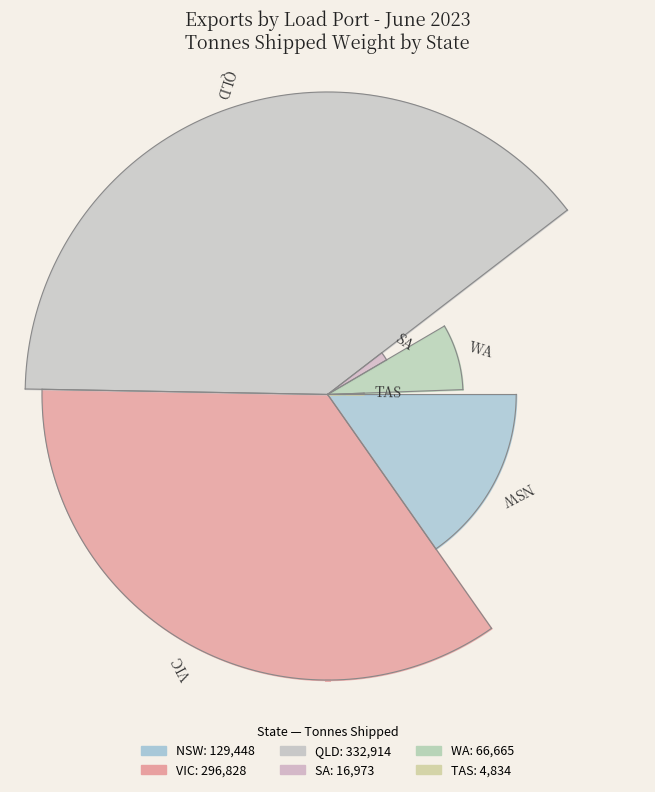

To the nearest percent, what is the difference between the largest and smallest slice percentages?

39%